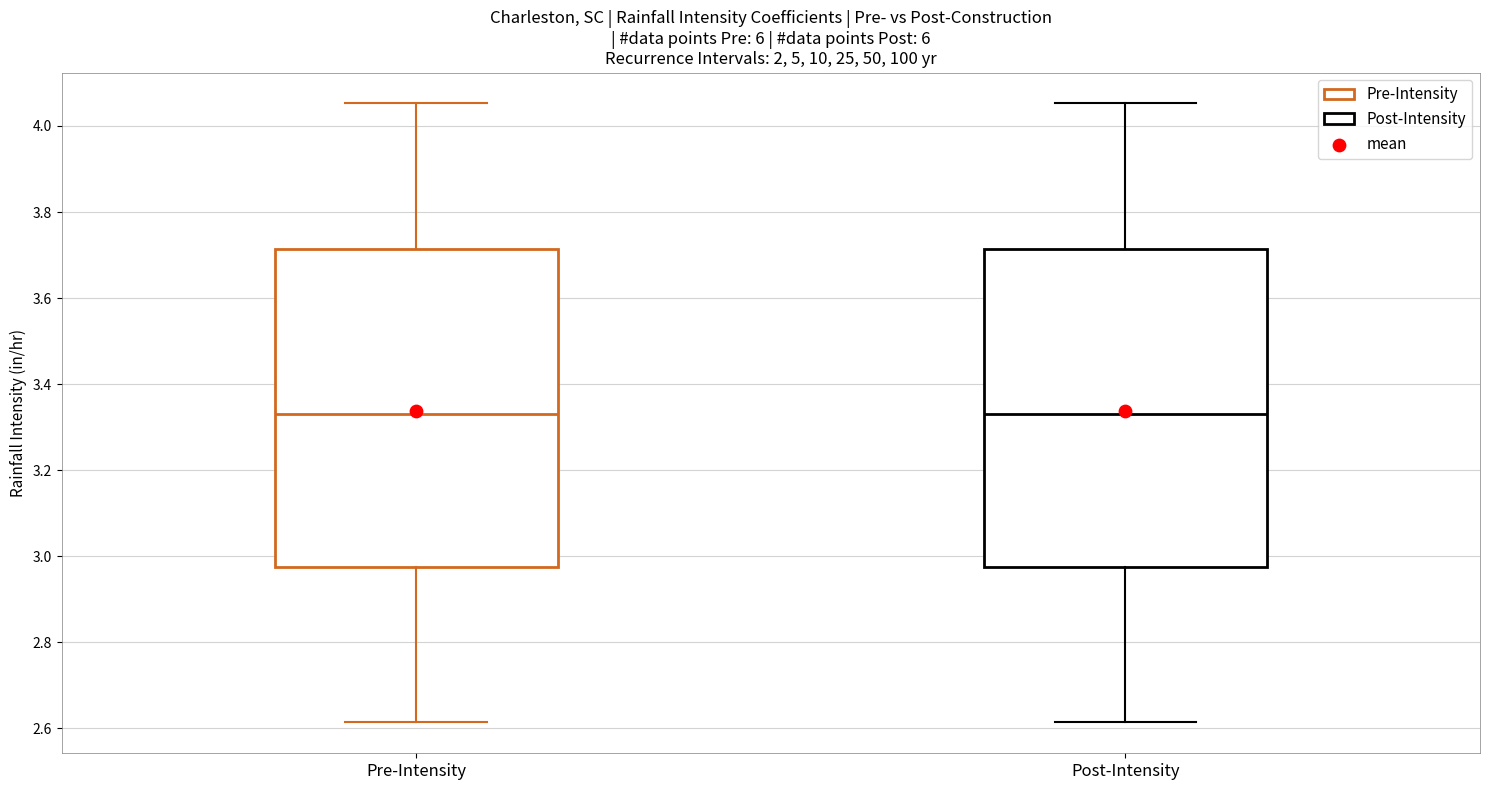

Reading left to right, transcribe this box plot: for each box, give where its median line is, the range the box spans, and where its two whiskers end, as read against the y-axis. The values are not printed on the chart, so give them approximately, as read against the axis.

Pre-Intensity: median 3.32, box 2.98 to 3.72, whiskers 2.62 to 4.06
Post-Intensity: median 3.32, box 2.98 to 3.72, whiskers 2.62 to 4.06